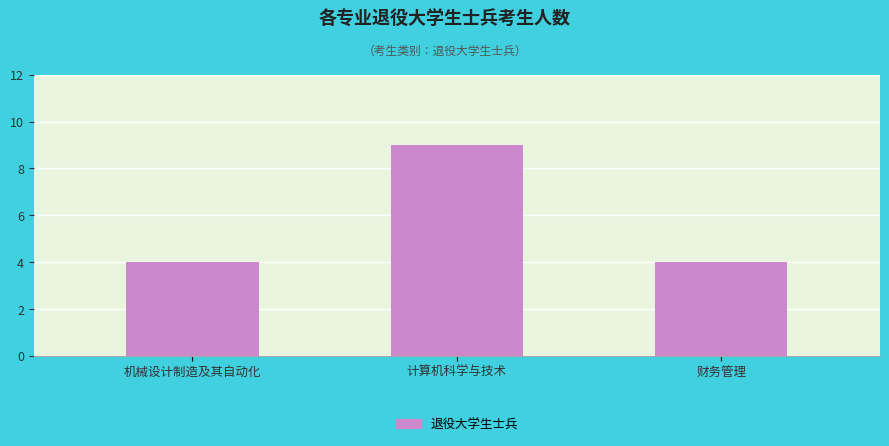

What is the difference between the maximum and minimum values?

5